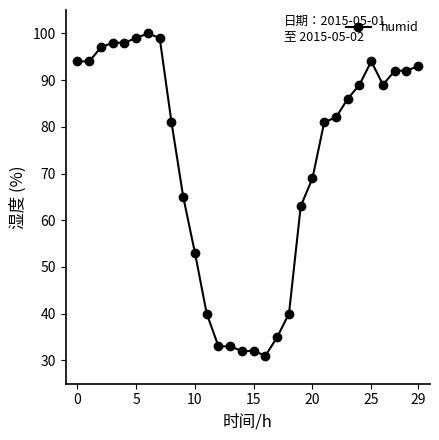

How many data points are less than 86?

15